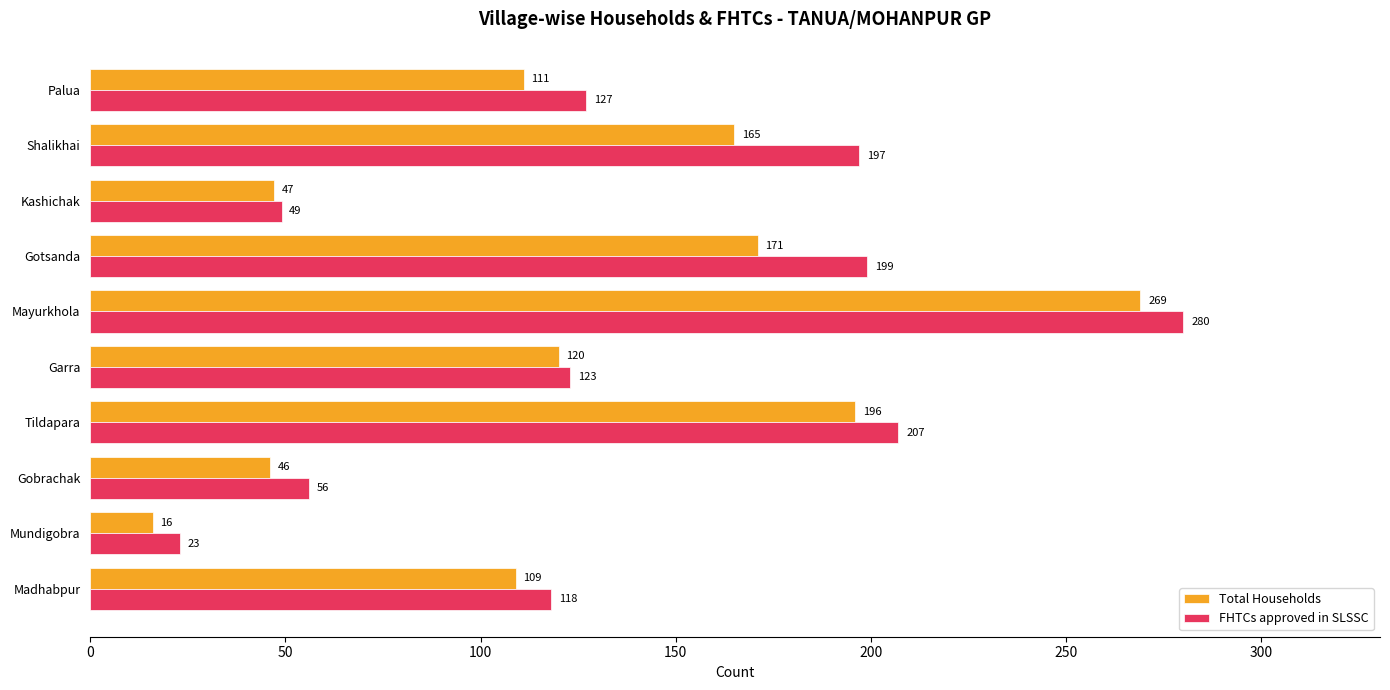

At Madhabpur, list the series in order from smallest to largest.

Total Households, FHTCs approved in SLSSC